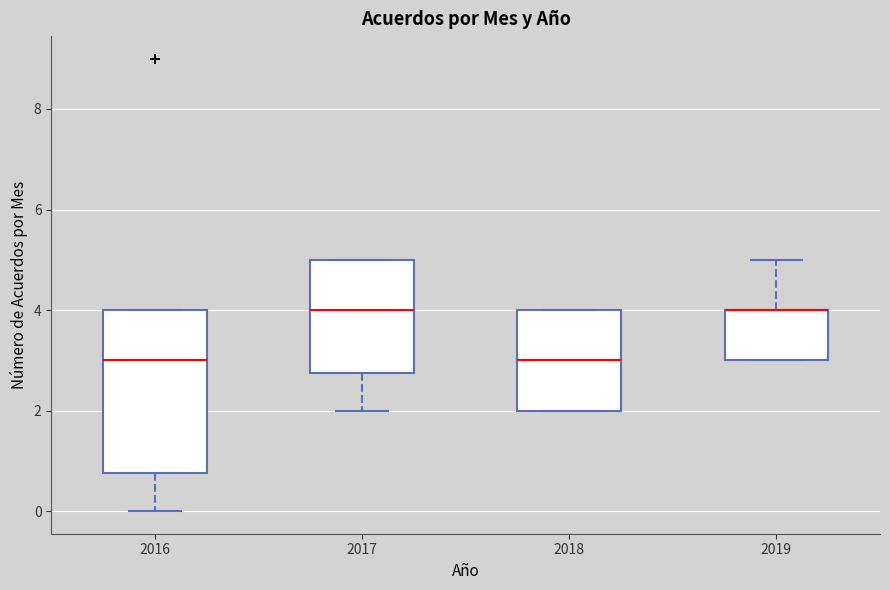

Where does the median line of the box at x = 2018 sit on the y-axis? The values are not printed on the chart, so give them approximately, as read against the axis.

3.0